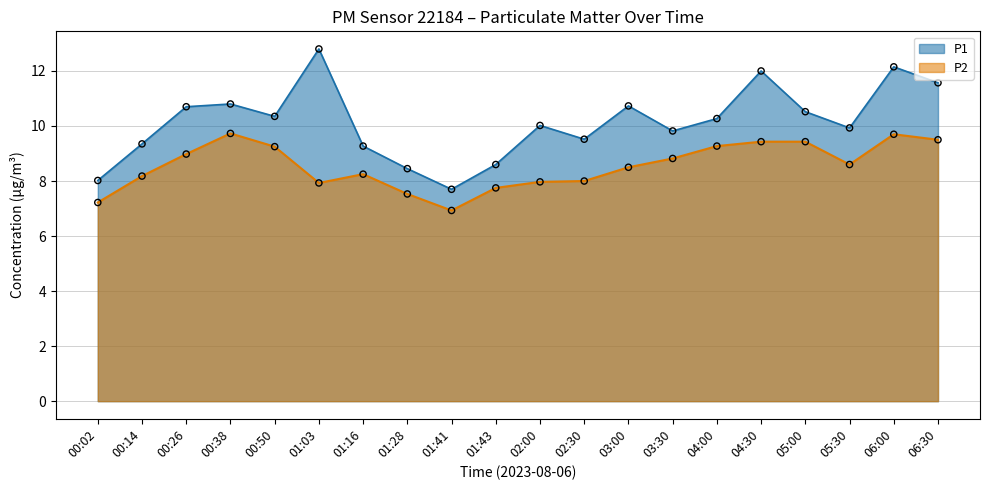

At which category is the sum across all series the highest?

06:00